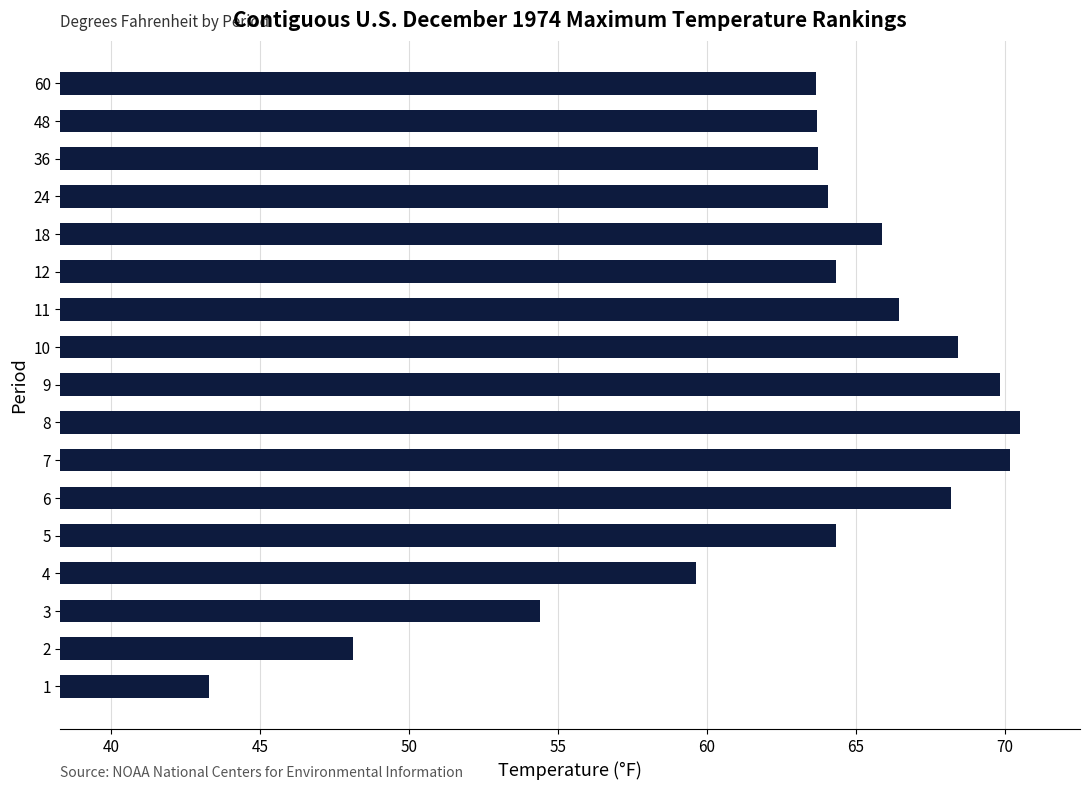

What is the smallest value displayed?

43.3